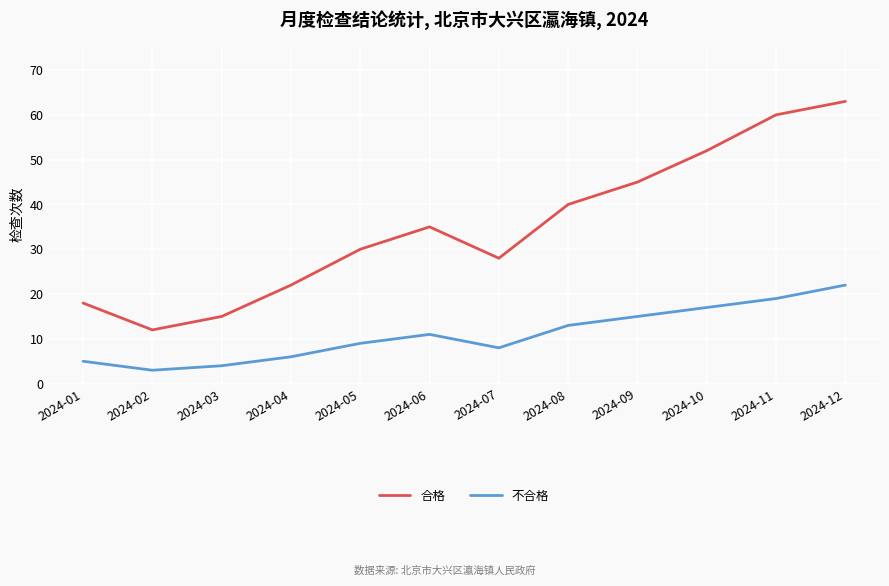

What is the spread (max minus min) of values at 2024-12?

41